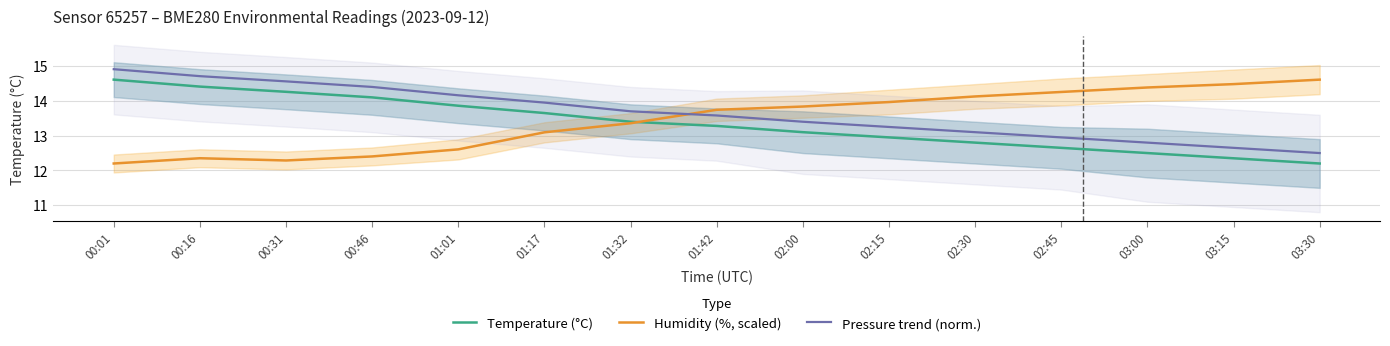

Reading right to left, transcribe all the data shown in this chart.

Temperature (°C): 12.2	12.3	12.5	12.7	12.8	12.9	13.1	13.3	13.4	13.7	13.9	14.1	14.3	14.4	14.6
Humidity (%, scaled): 14.6	14.5	14.4	14.3	14.1	14.0	13.8	13.7	13.4	13.1	12.6	12.4	12.3	12.4	12.2
Pressure trend (norm.): 12.5	12.7	12.8	13.0	13.1	13.2	13.4	13.6	13.7	14.0	14.2	14.4	14.6	14.7	14.9